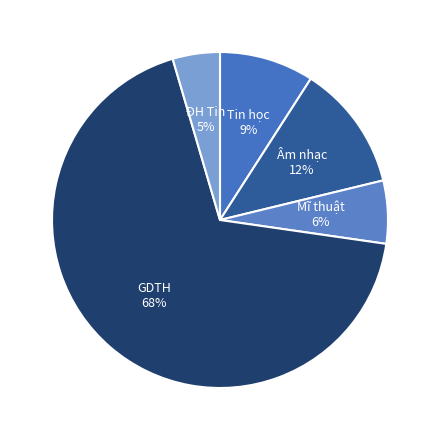

Do Tin học and GDTH together represent more than half of the pie?

Yes